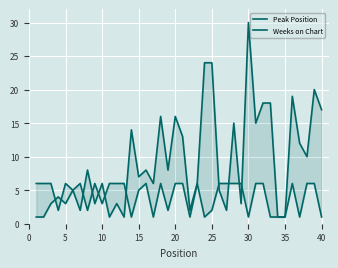

Is the value of Peak Position at 37 greater than the value of Weeks on Chart at 34?

Yes